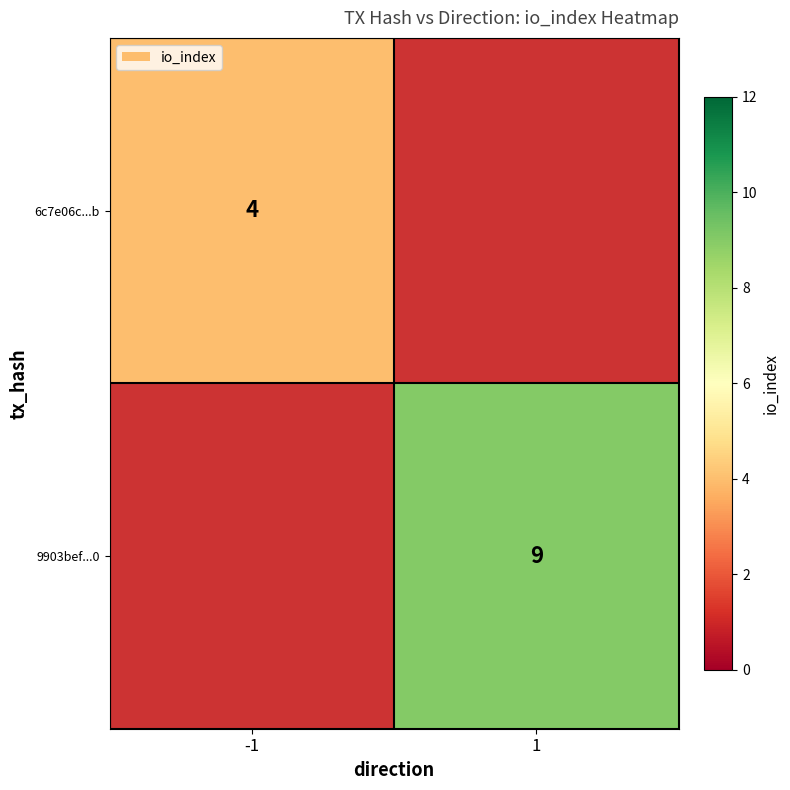

The value of 9903bef...0 at 1 is 15. True or false?

False